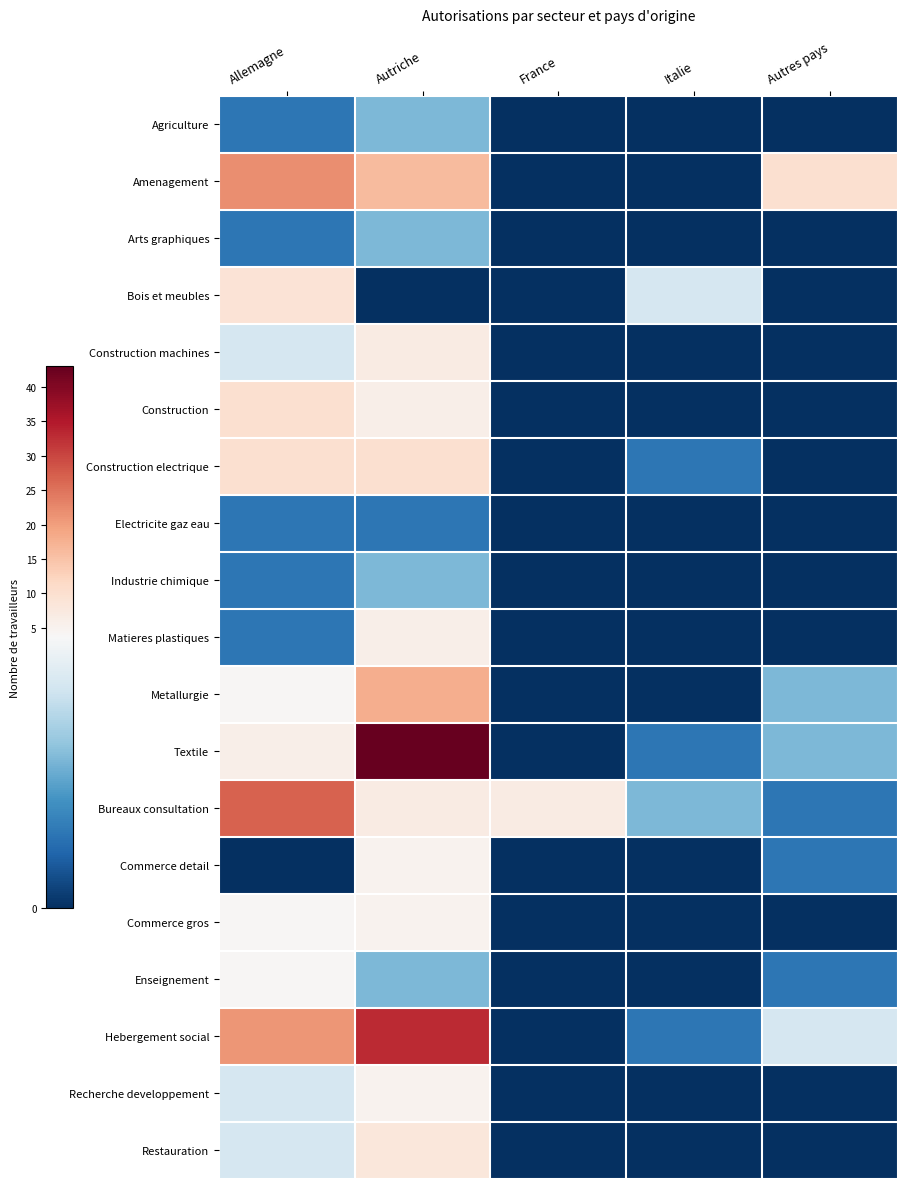

Between Autriche and Autres pays, which is larger?

Autriche